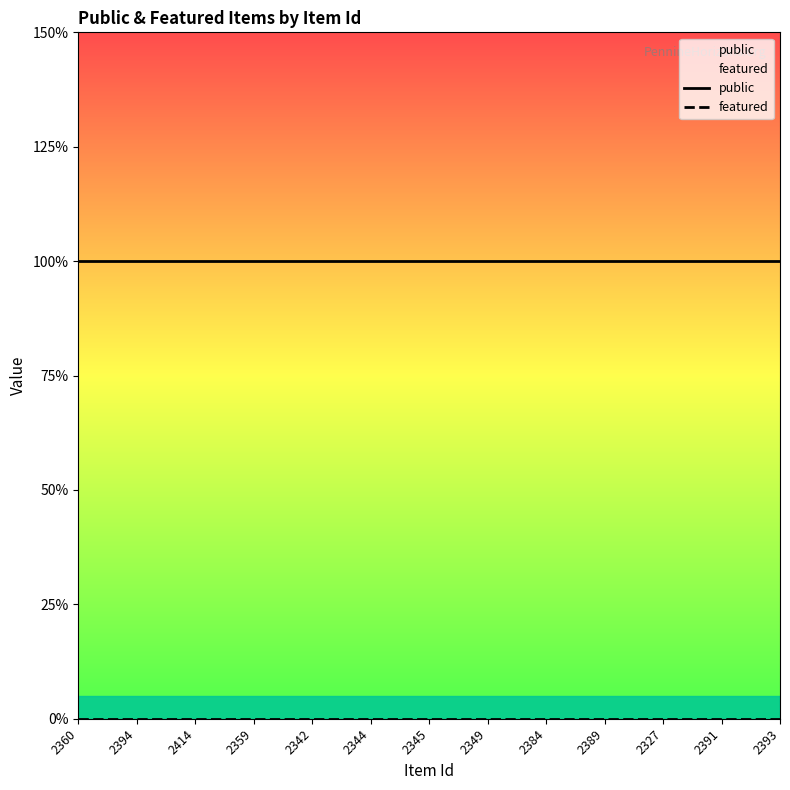

What position from the left is 2342?

5